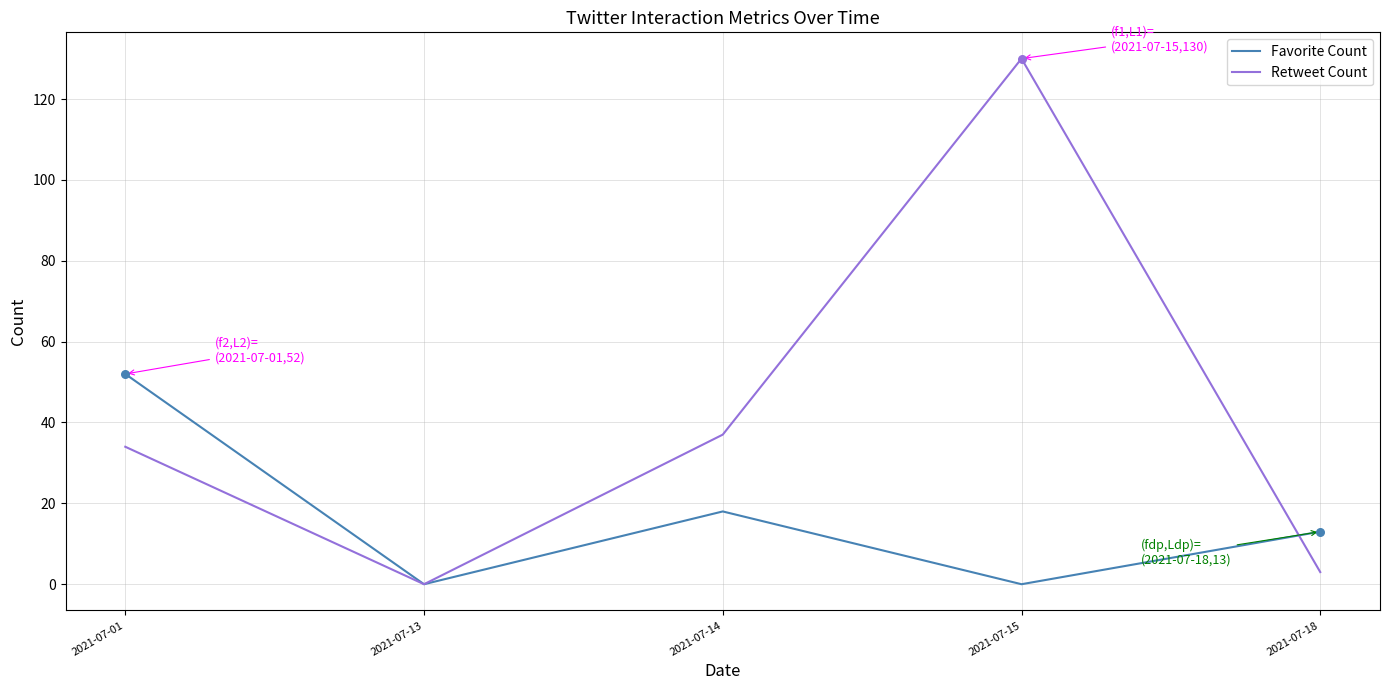

Between 2021-07-01 and 2021-07-15, which series saw the biggest shift?

Retweet Count